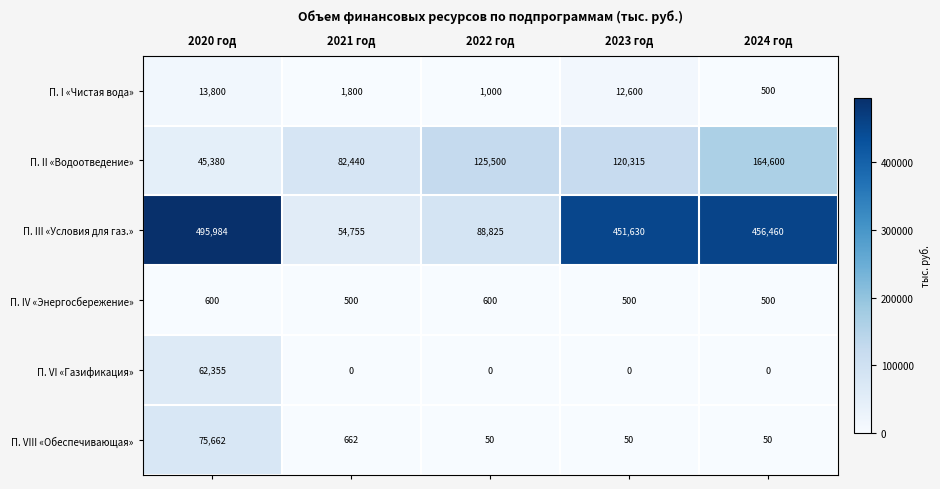

Count the П. IV «Энергосбережение» values in the range 500 to 600.

5